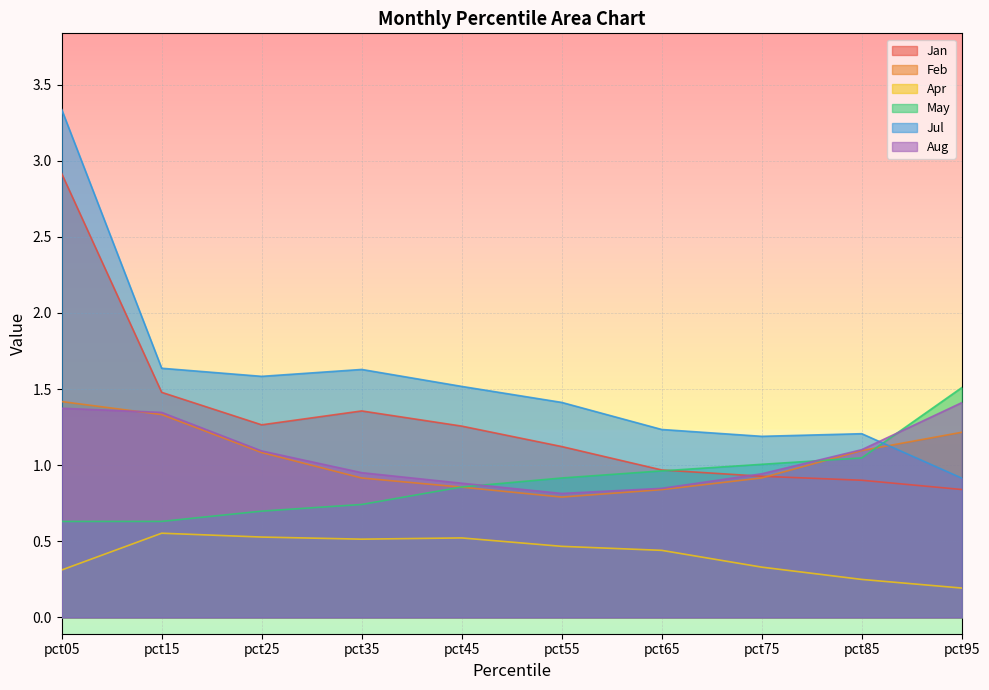

At which label does Jul first exceed 1?

pct05